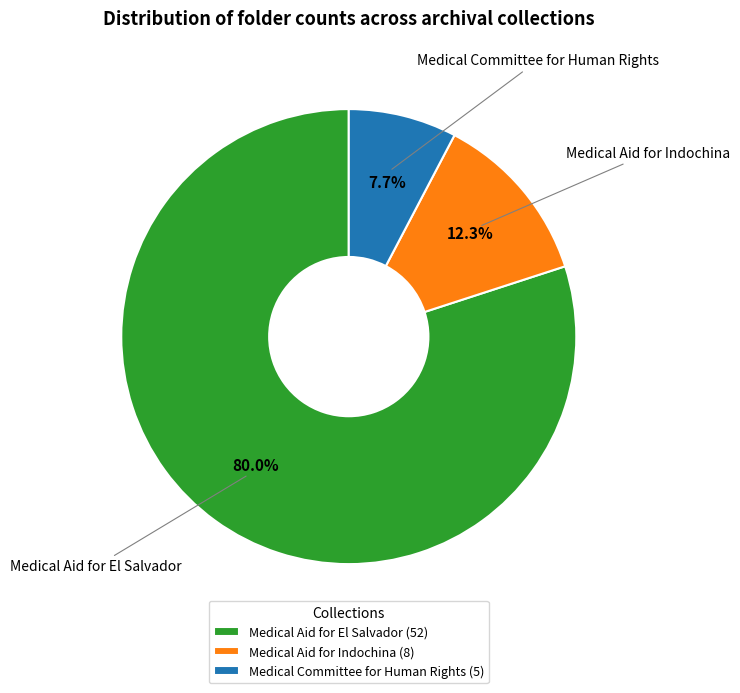

What is the total percentage of Medical Committee for Human Rights and Medical Aid for Indochina?

20.0%